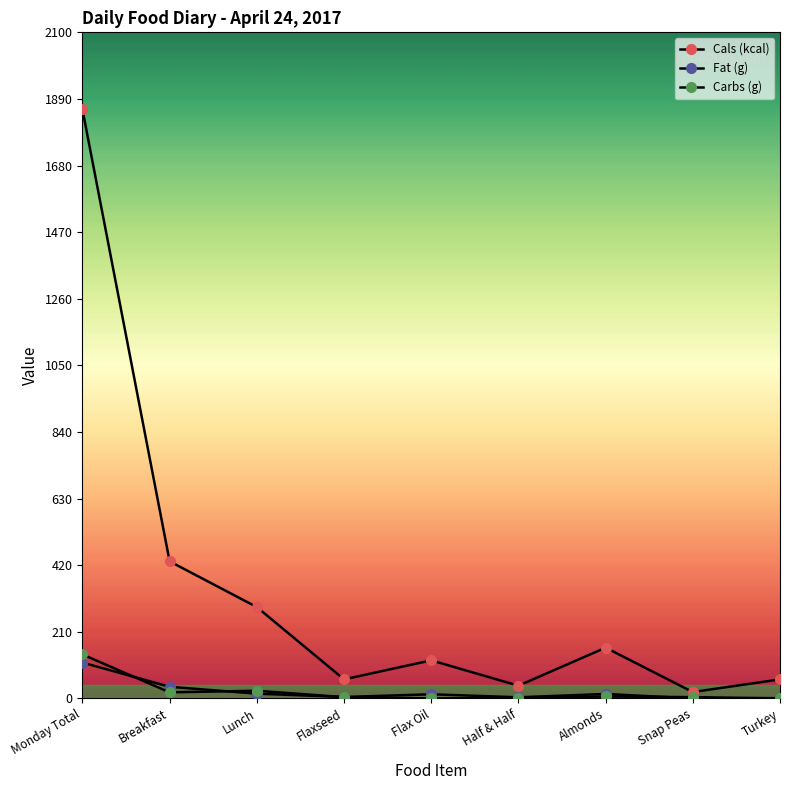

How many distinct data groups are displayed?

3